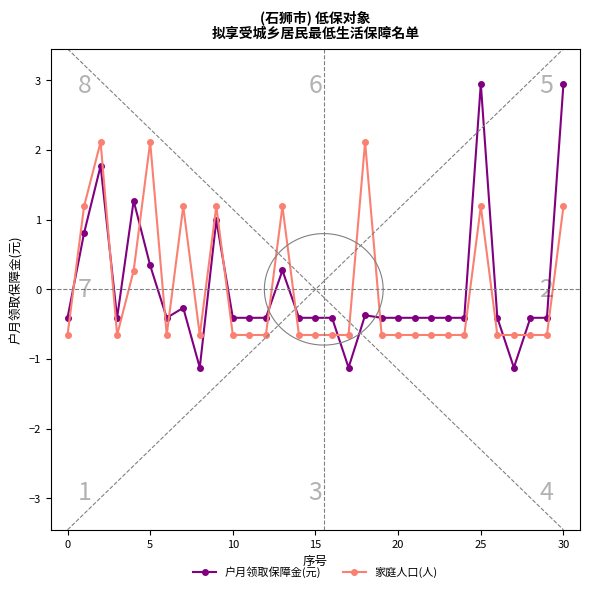

What is the label of the 10th point from the right?

21